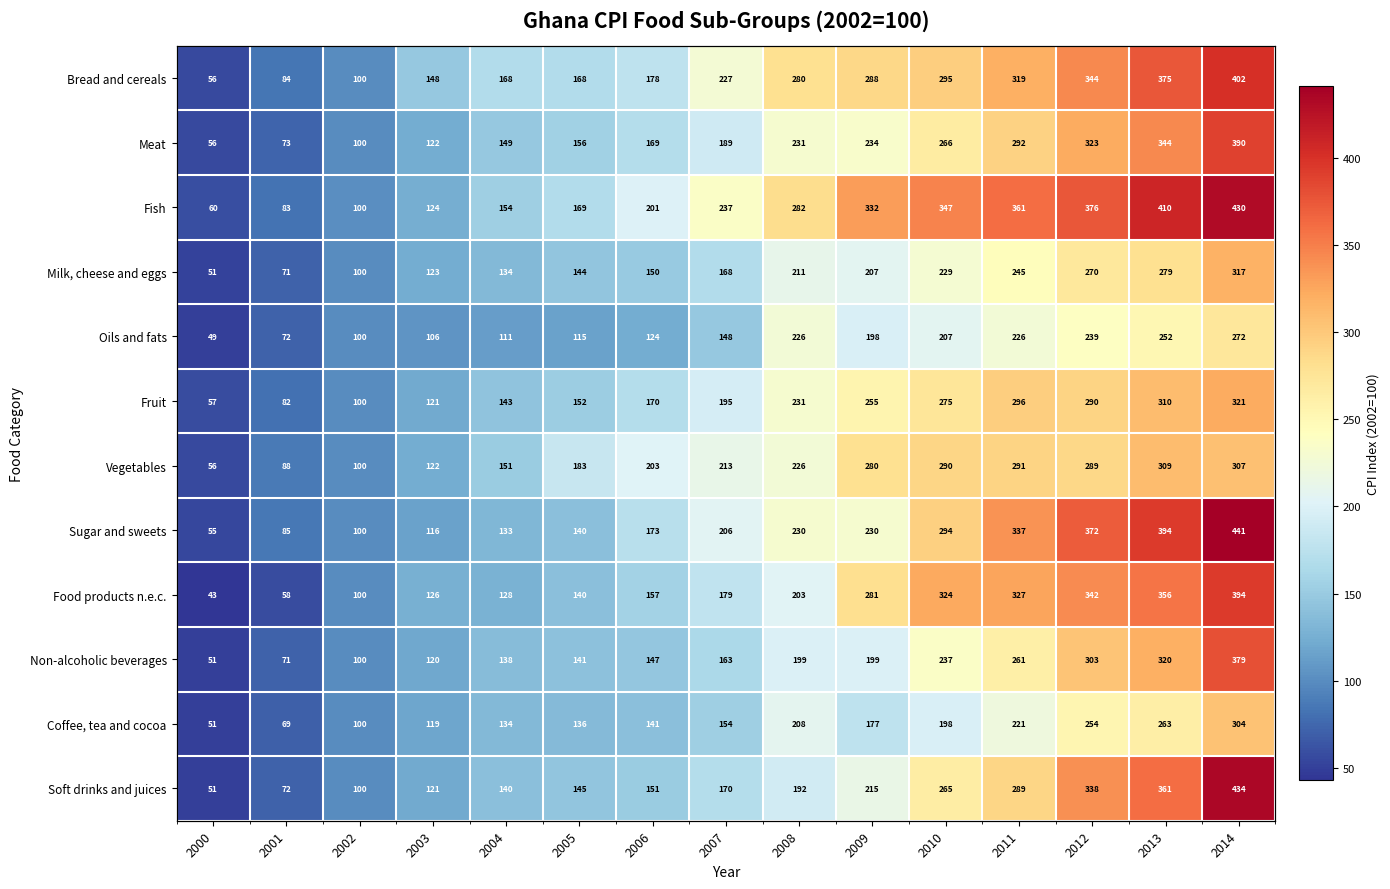

What value does the Oils and fats series have at 2008?

225.7